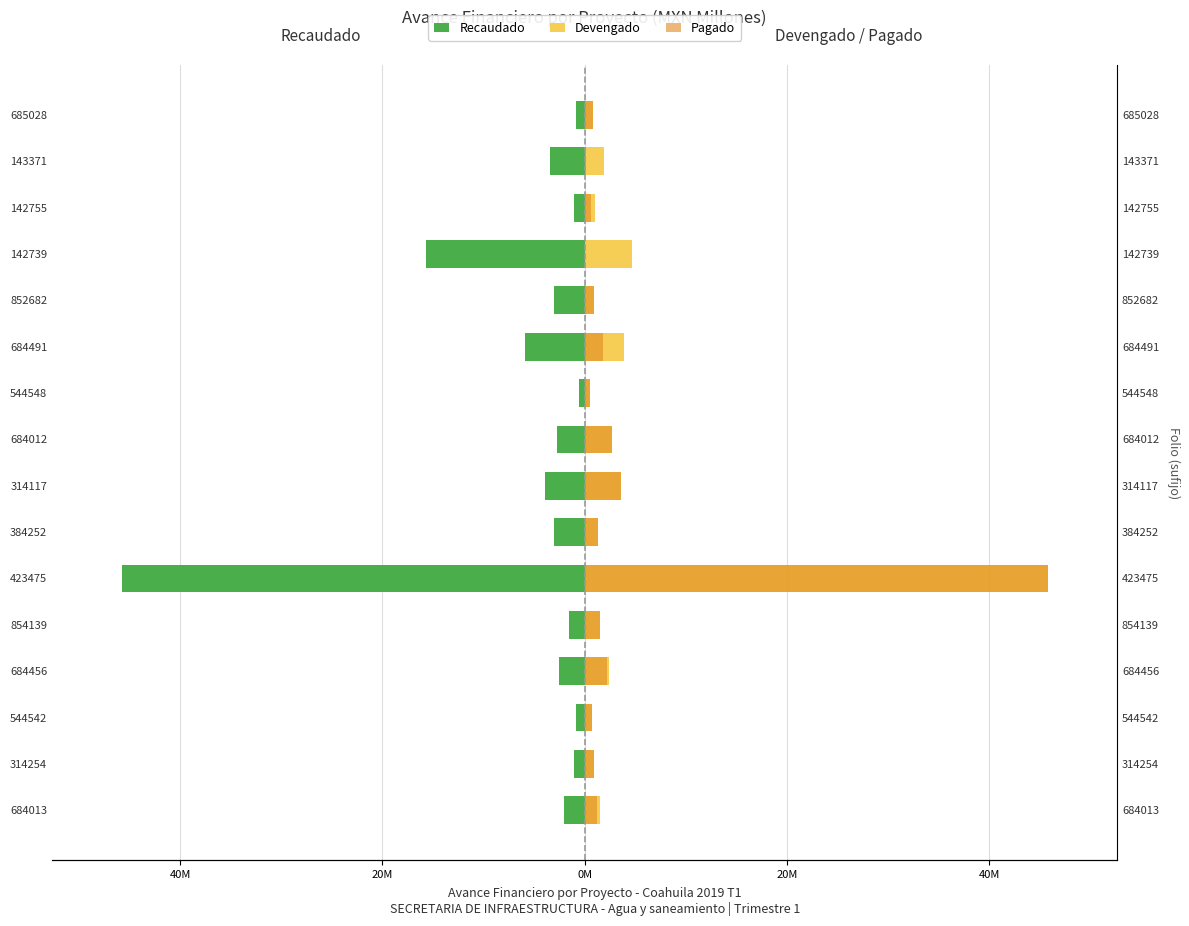

How many bars are there in each group?

3